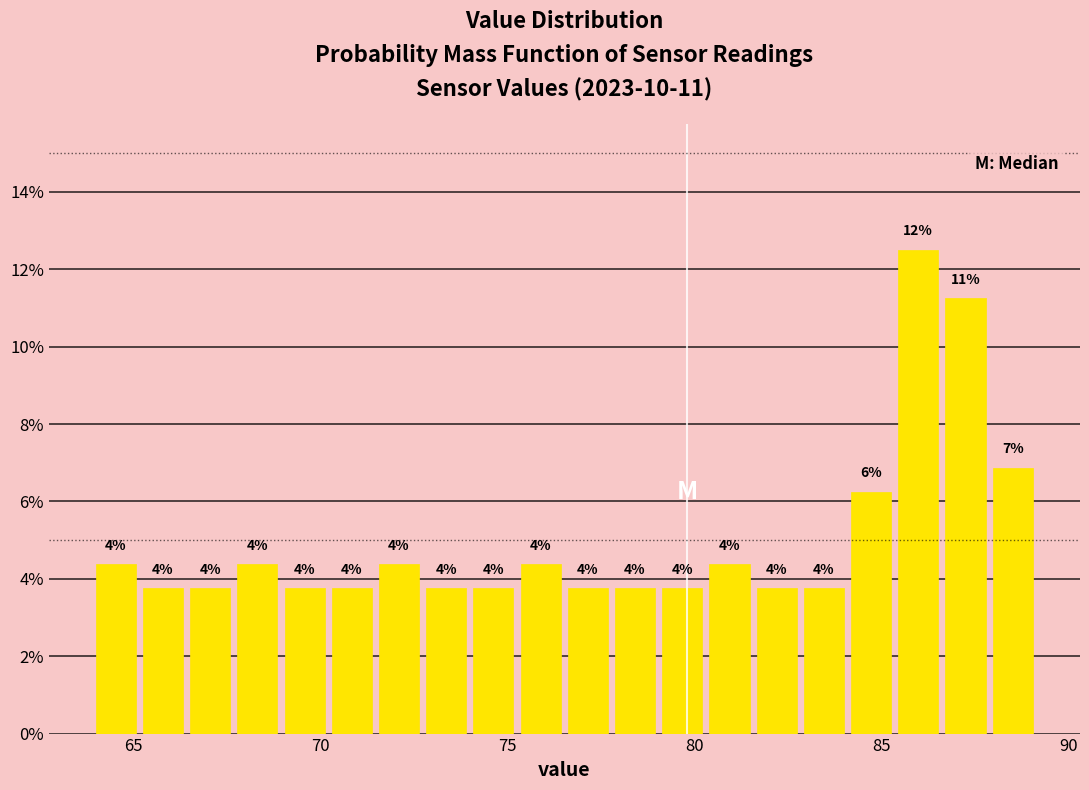

Around what value on the x-axis is the tallest bar? Give the approximate position of its centre, as read against the axis.

86.0